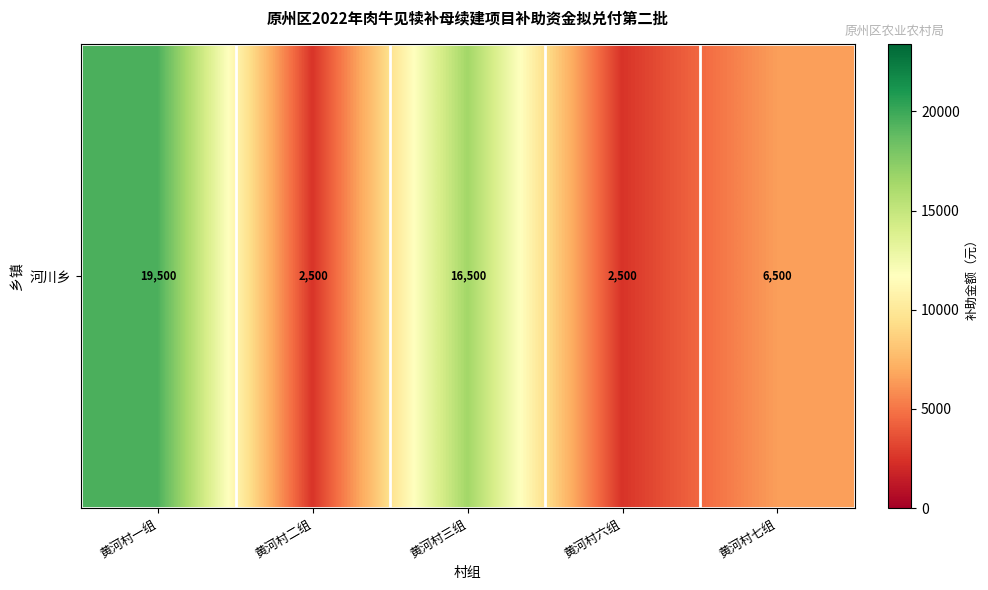

How many categories are shown in the chart?

5